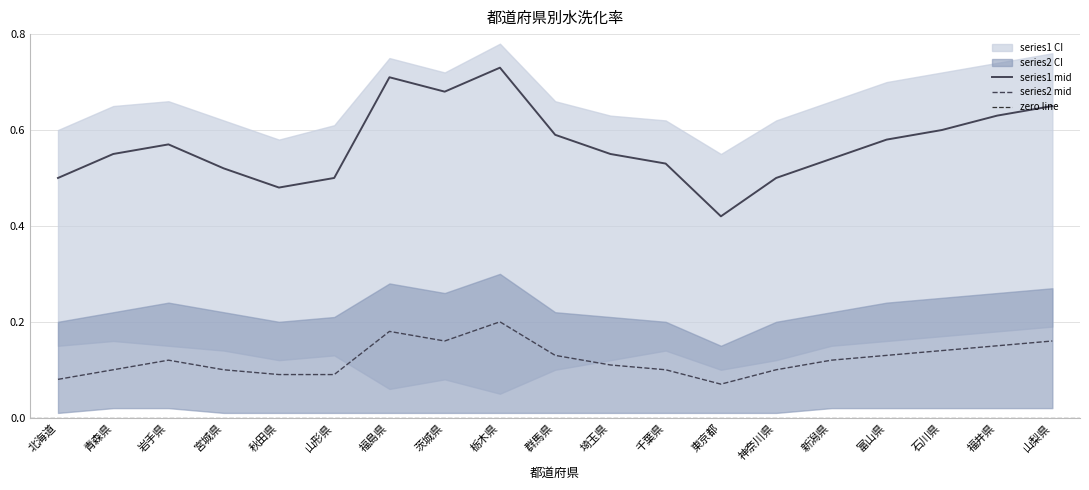

Is the value of series2_upper at 北海道 greater than the value of series2_lower at 千葉県?

Yes